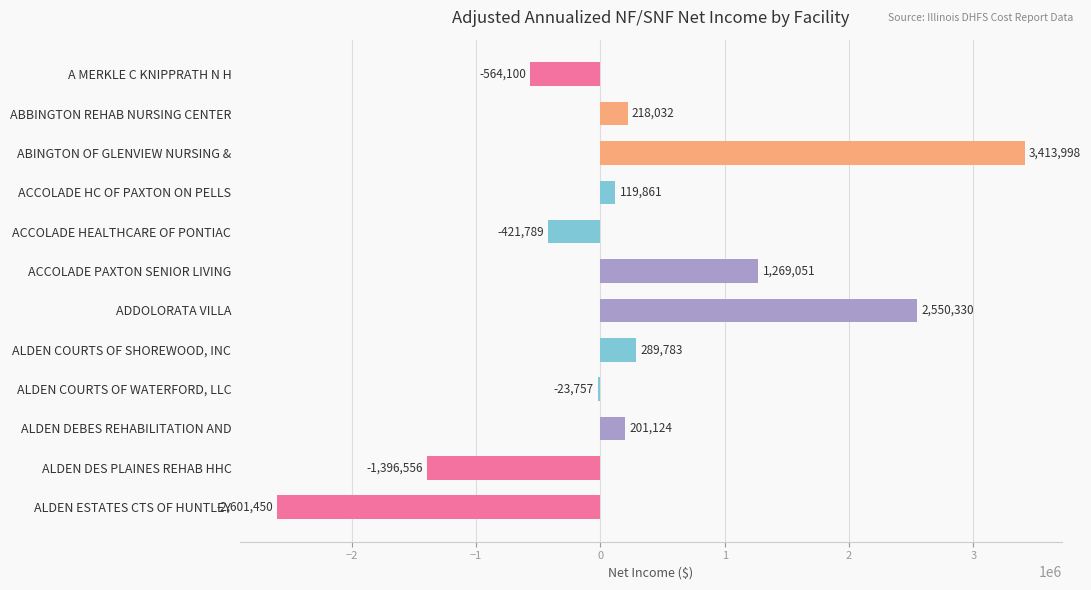

What is the difference between the maximum and minimum values?

6015448.0